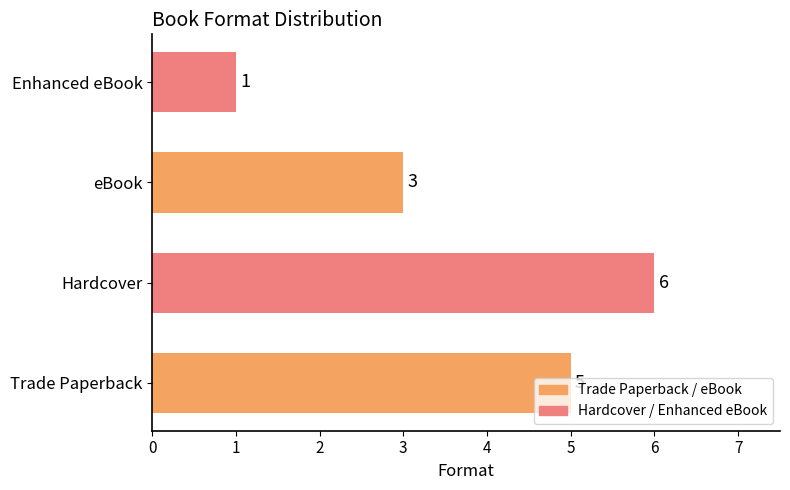

Is it true that the value at Enhanced eBook is 0?

False